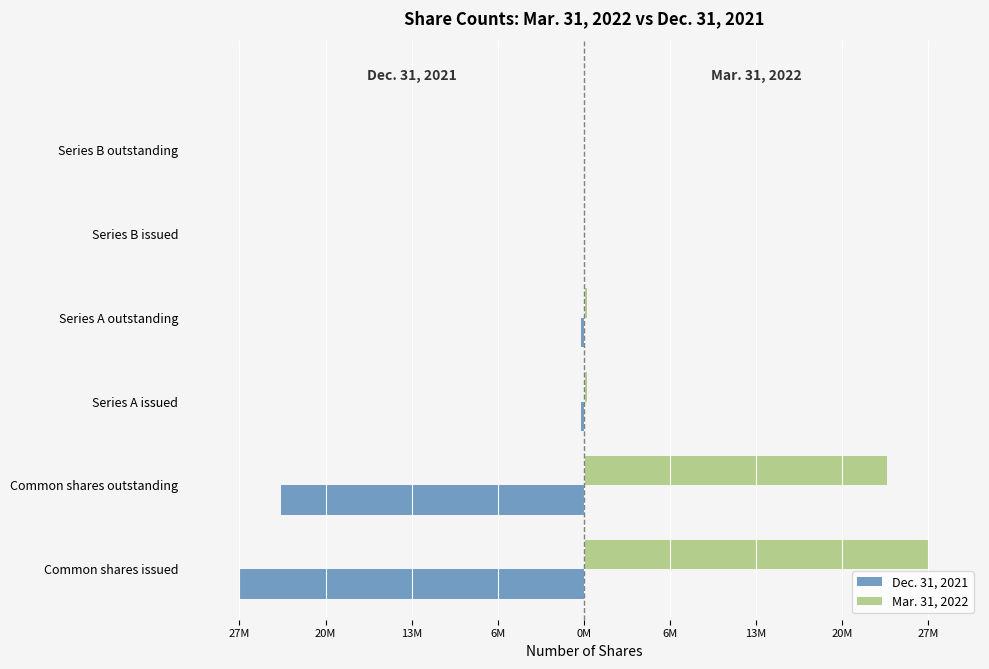

What are all the series names shown in the legend?

Dec. 31, 2021, Mar. 31, 2022